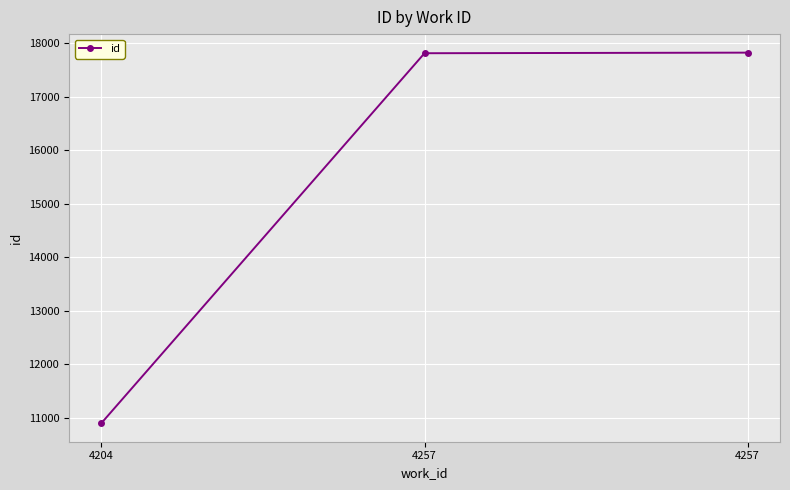

What is the value of the 2nd point from the left?

17813